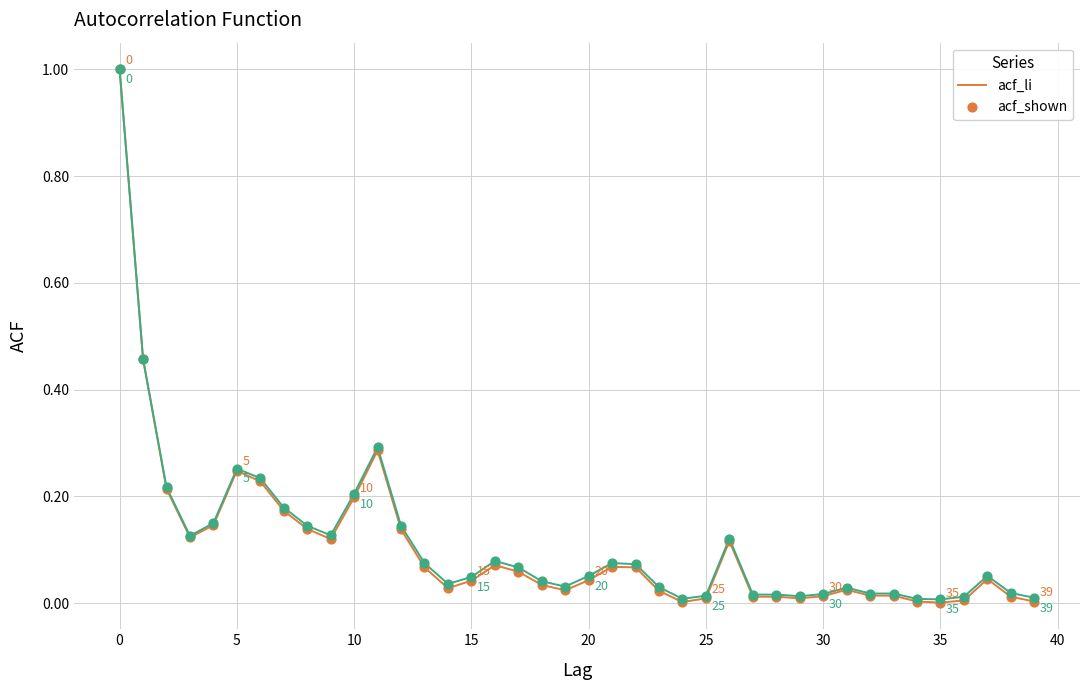

What is the maximum value for acf_shown?

1.0